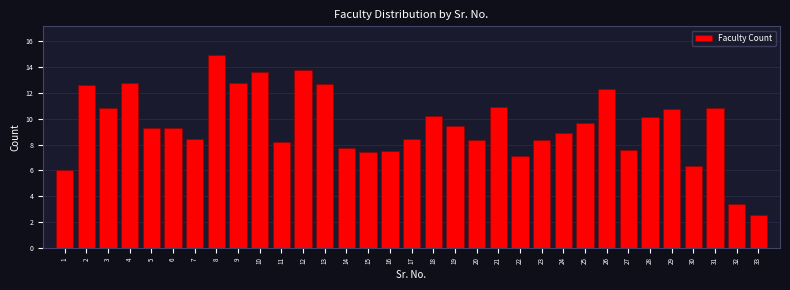

What is the change in value from 1 to 15?

+1.5